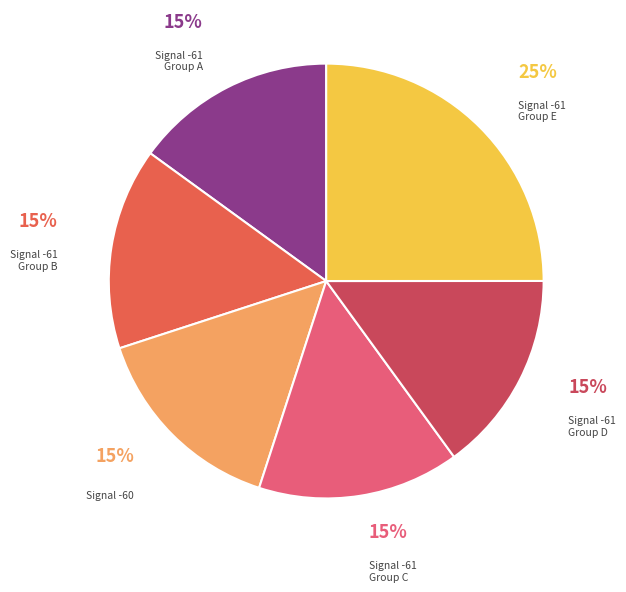

To the nearest percent, what is the difference between the largest and smallest slice percentages?

10%